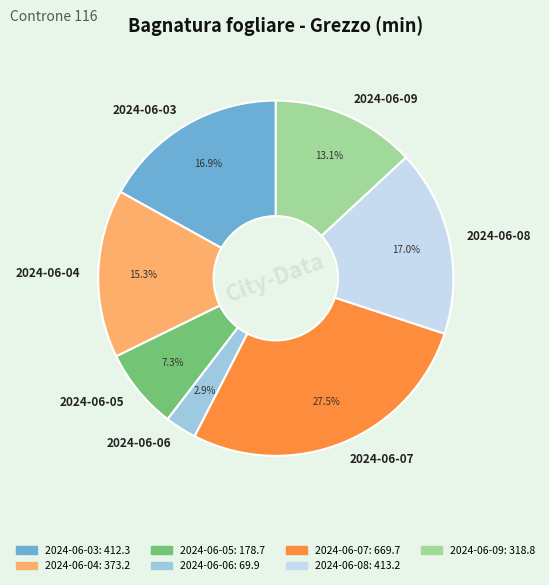

Approximately how many times larger is the value at 2024-06-09 compared to 2024-06-07?

0.5